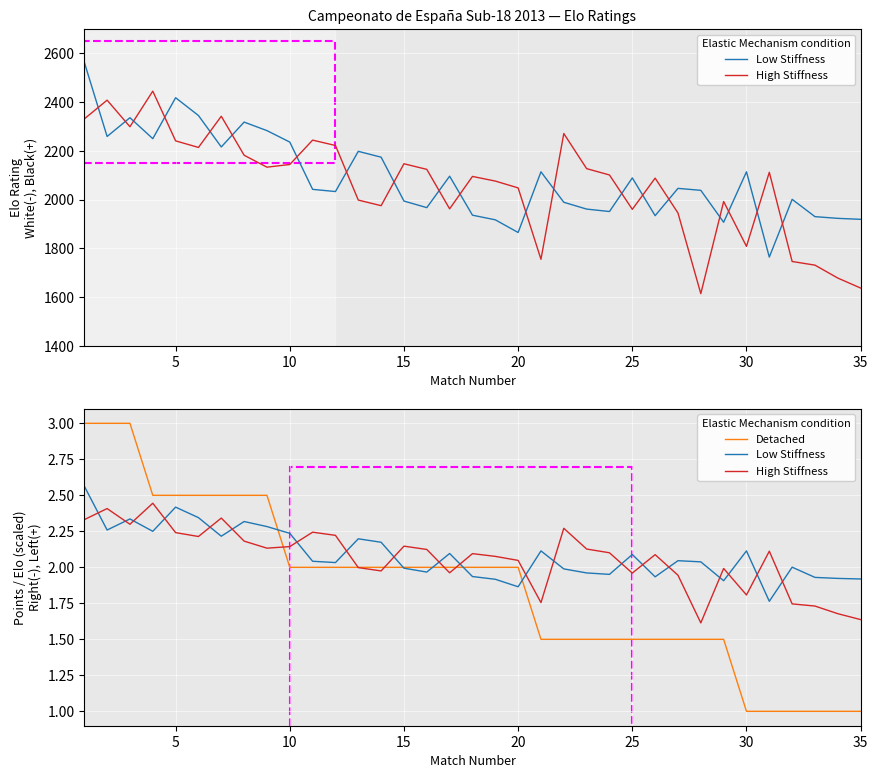

What are all the series names shown in the legend?

Low Stiffness, High Stiffness, Detached